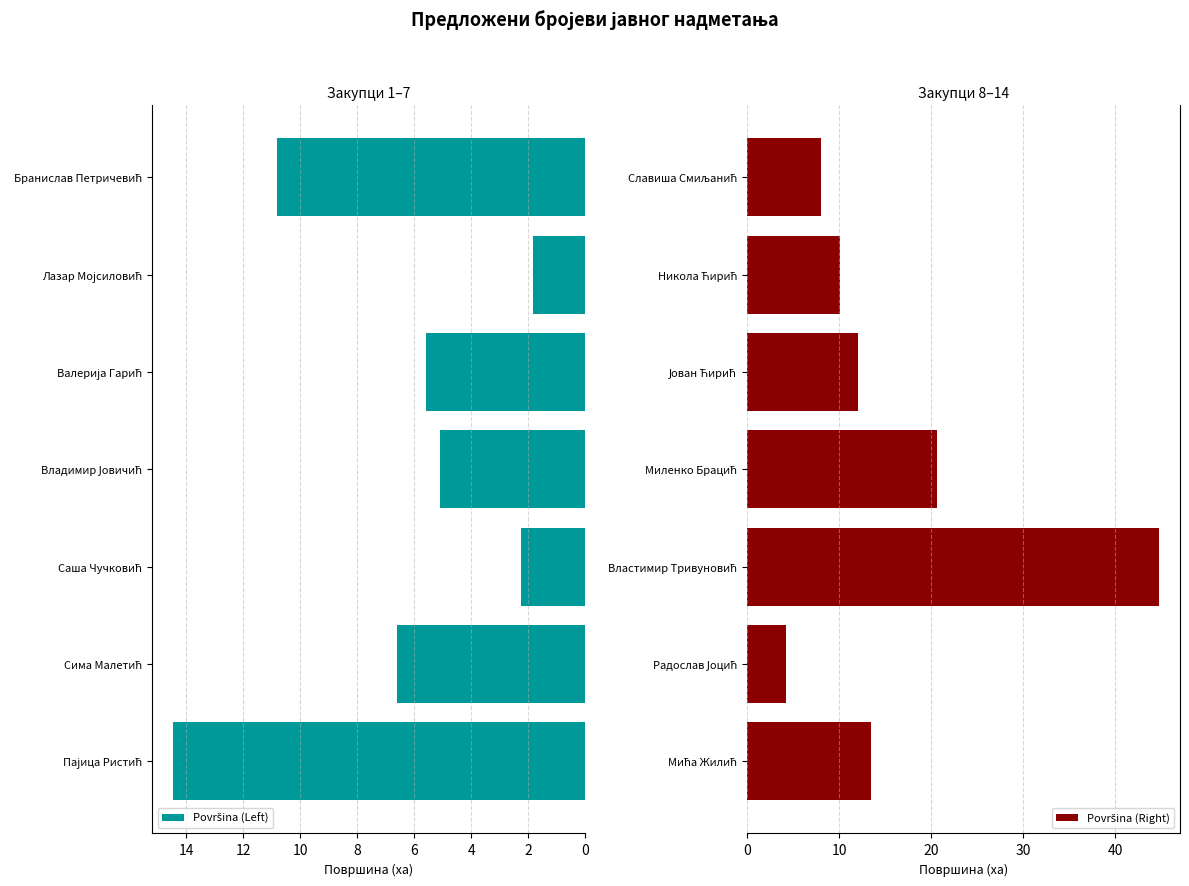

At how many categories does at least one series exceed 27?

1